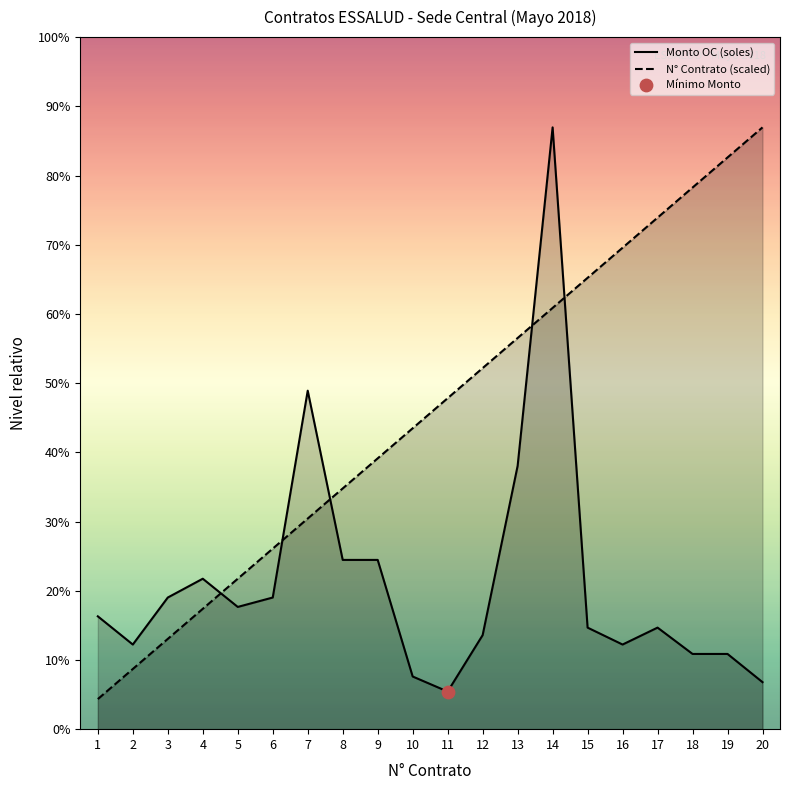

Which series reaches the maximum Y coordinate?

Monto OC (soles)